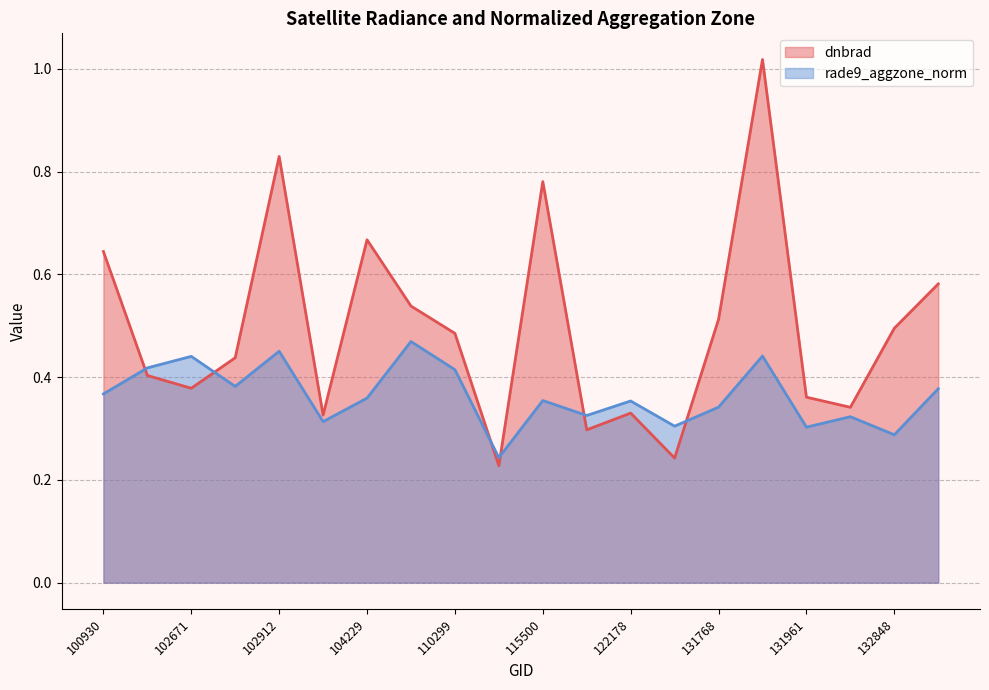

At which category does dnbrad reach its first local valley?

102671